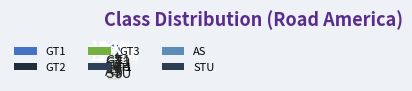

How many segments does this pie chart have?

6